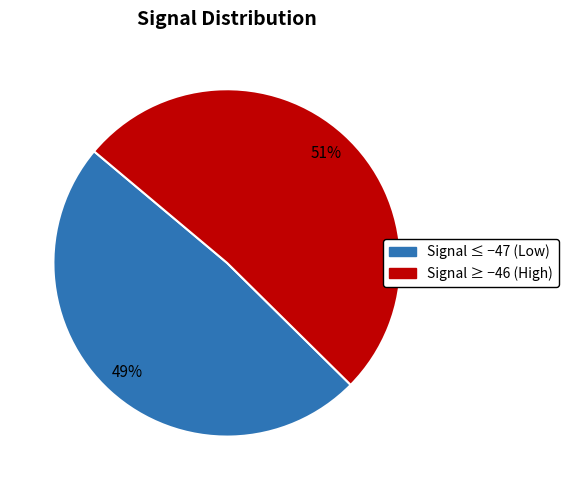

Rank the categories by value from highest to lowest.

Signal ≥ −46 (High), Signal ≤ −47 (Low)